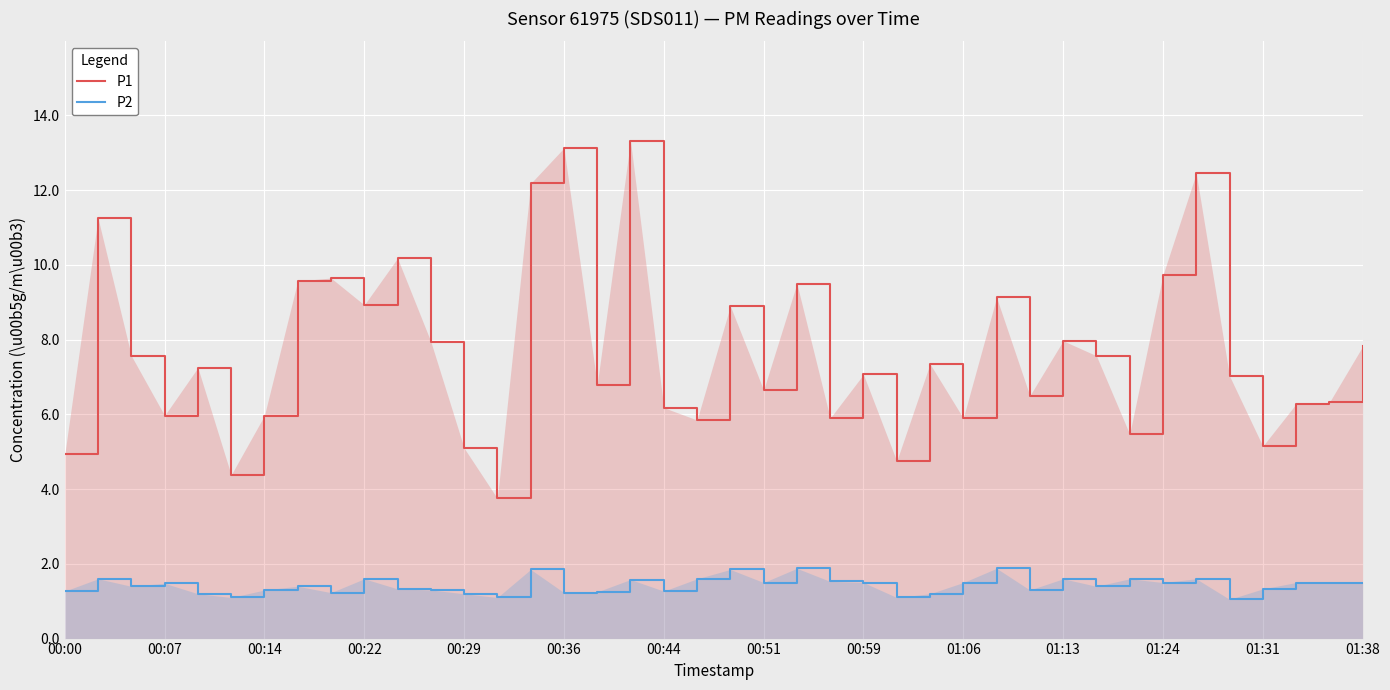

Which series has the largest range (max minus min)?

P1